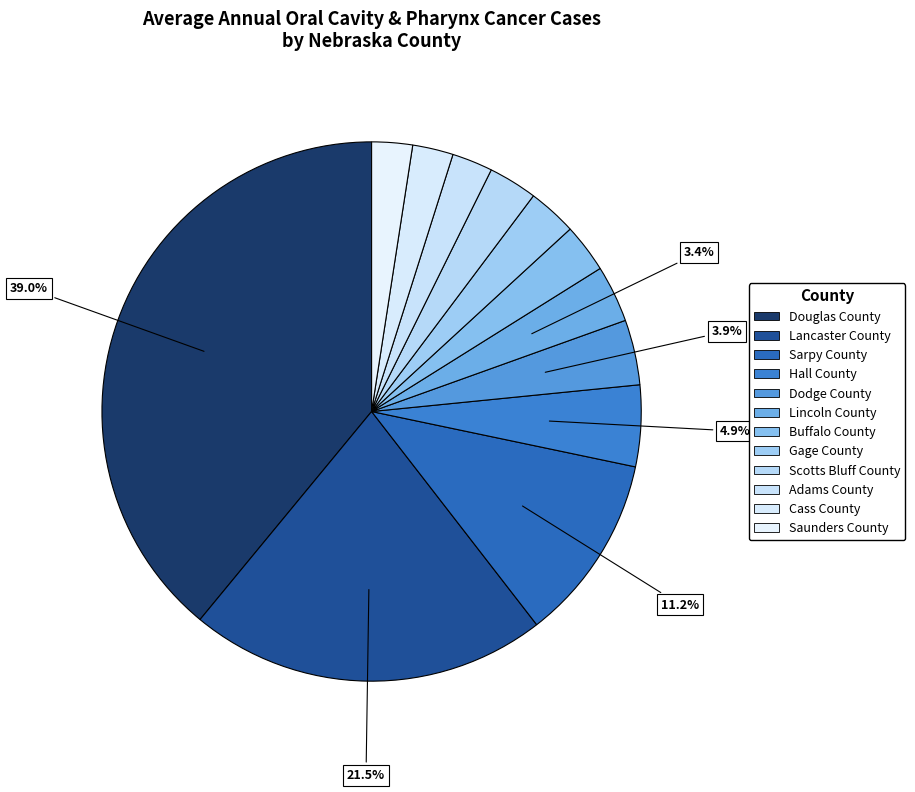

The Buffalo County slice represents 3% of the pie. True or false?

True